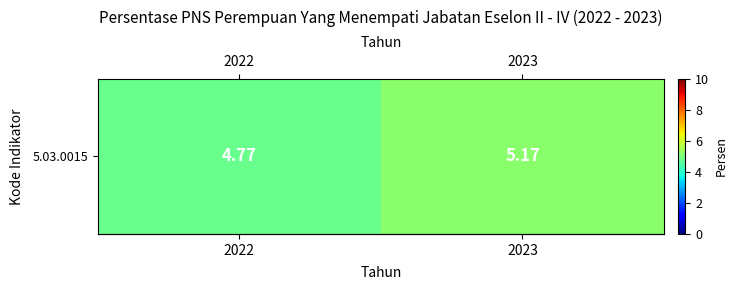

Which label corresponds to the smallest value in the chart?

2022